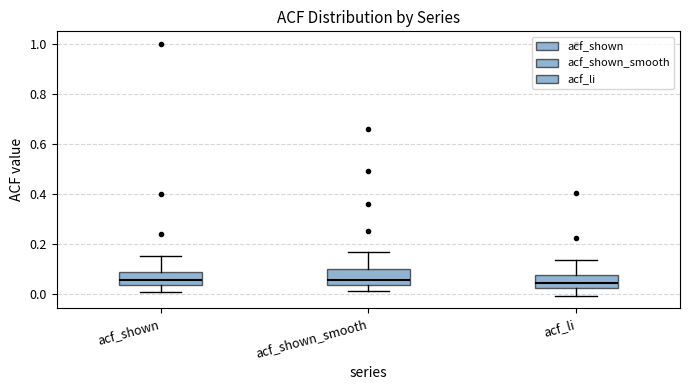

Reading left to right, read every box against the y-axis: the position of its median line, the range the box covers, and the ends of its whiskers. The values are not printed on the chart, so give them approximately, as read against the axis.

acf_shown: median 0.06, box 0.04 to 0.08, whiskers 0.00 to 0.16
acf_shown_smooth: median 0.06, box 0.04 to 0.10, whiskers 0.02 to 0.16
acf_li: median 0.04, box 0.02 to 0.08, whiskers 0.00 to 0.14